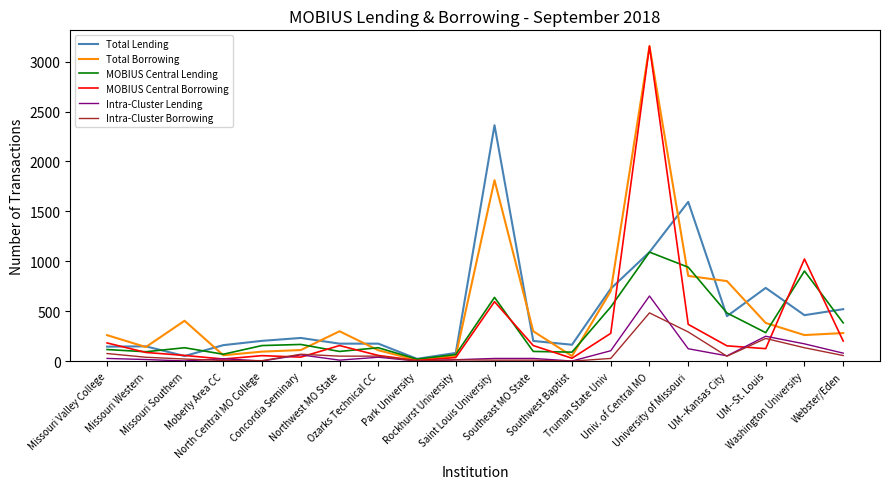

Is the value of Intra-Cluster Lending at Ozarks Technical CC greater than the value of Intra-Cluster Borrowing at Southwest Baptist?

Yes